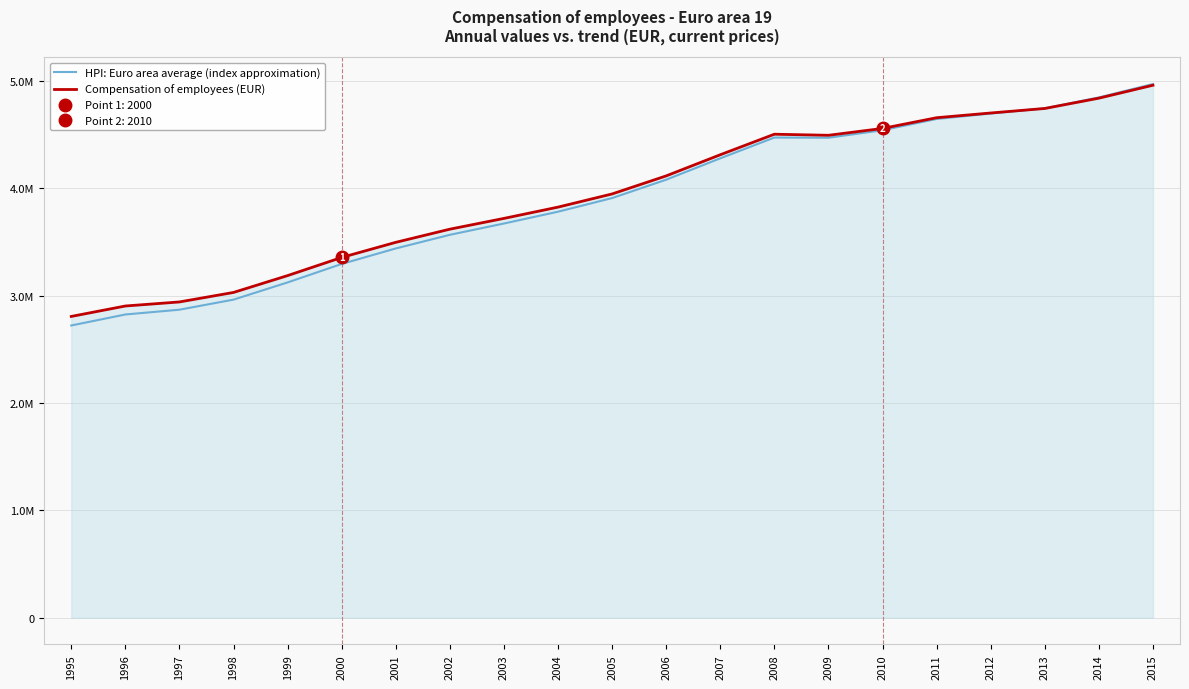

Rank the series at 2007 from lowest to highest value.

HPI: Euro area average (index approximation), Compensation of employees (EUR)